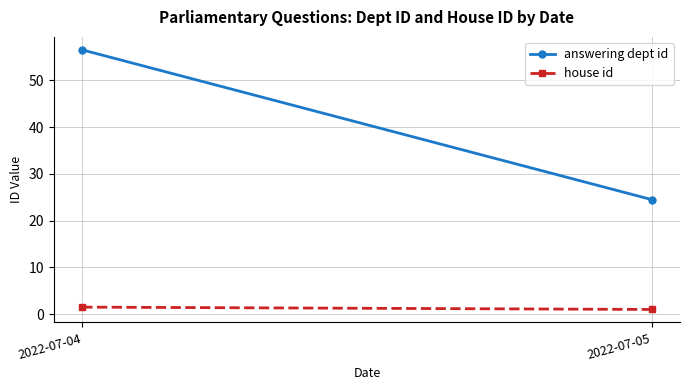

Reading left to right, list all the values displayed in this chart.

answering dept id: 56.5	24.5
house id: 1.5	1.0